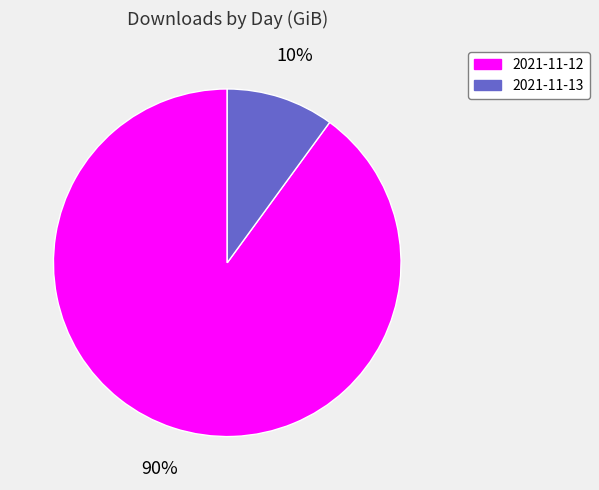

Is the sum of 2021-11-13 and 2021-11-12 greater than half?

Yes